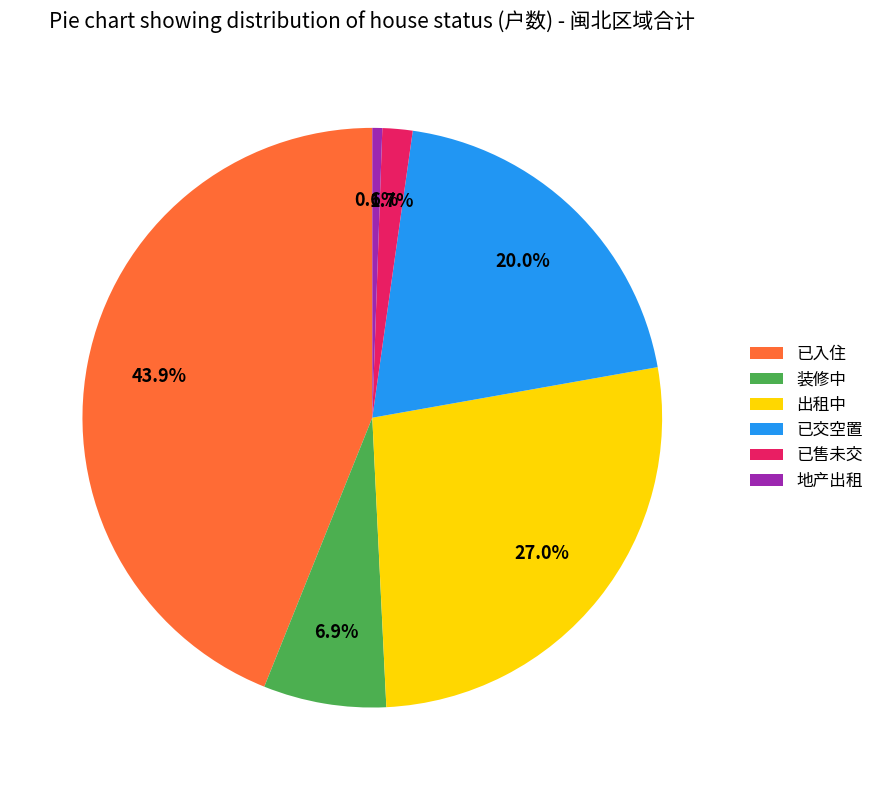

Is it true that 出租中 is 13% of the pie?

False